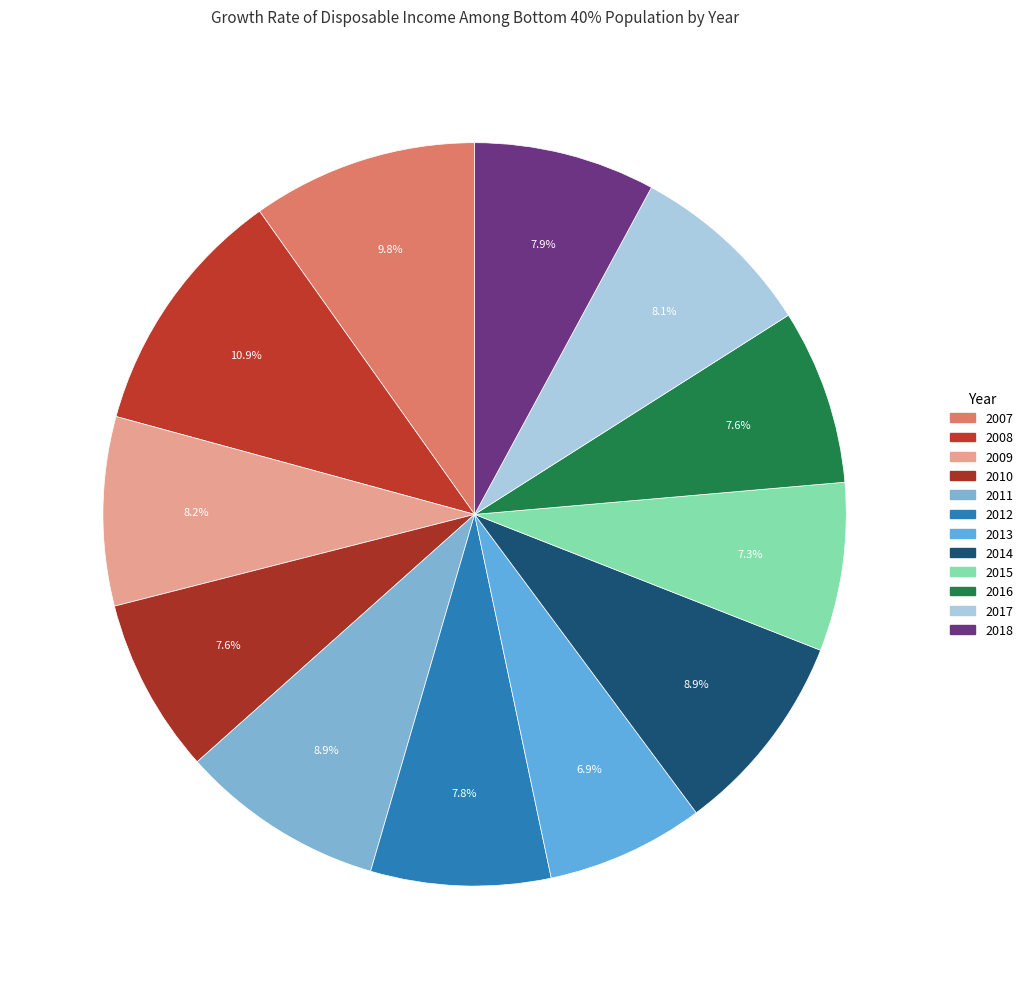

How many slices are in this pie chart?

12